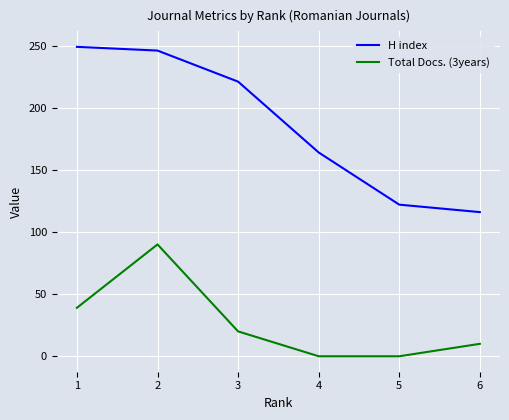

What is the spread (max minus min) of values at 1?

210